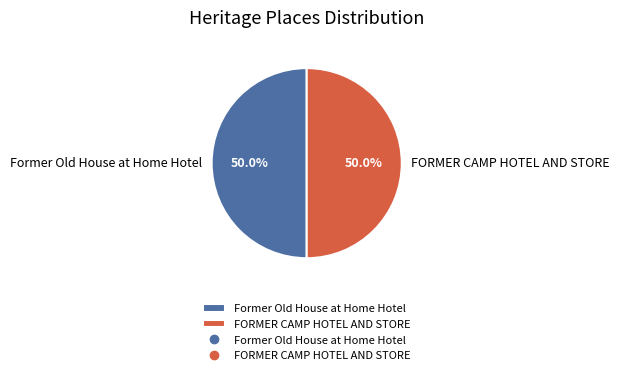

Count the number of slices in the pie.

2